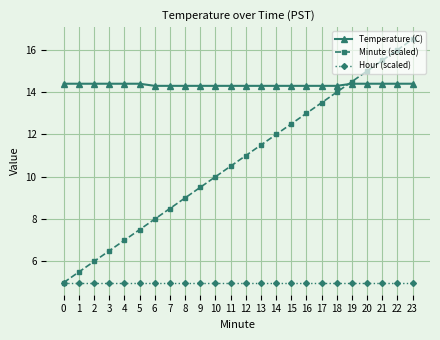

Reading left to right, what are all the values shown in this chart?

Temperature (C): 14.4	14.4	14.4	14.4	14.4	14.4	14.3	14.3	14.3	14.3	14.3	14.3	14.3	14.3	14.3	14.3	14.3	14.3	14.3	14.4	14.4	14.4	14.4	14.4
Minute (scaled): 5.0	5.5	6.0	6.5	7.0	7.5	8.0	8.5	9.0	9.5	10.0	10.5	11.0	11.5	12.0	12.5	13.0	13.5	14.0	14.5	15.0	15.5	16.0	16.5
Hour (scaled): 5.0	5.0	5.0	5.0	5.0	5.0	5.0	5.0	5.0	5.0	5.0	5.0	5.0	5.0	5.0	5.0	5.0	5.0	5.0	5.0	5.0	5.0	5.0	5.0